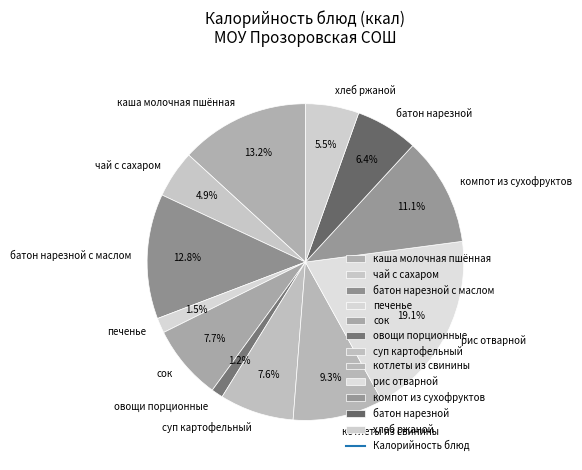

Does сок account for over 50% of the chart?

No